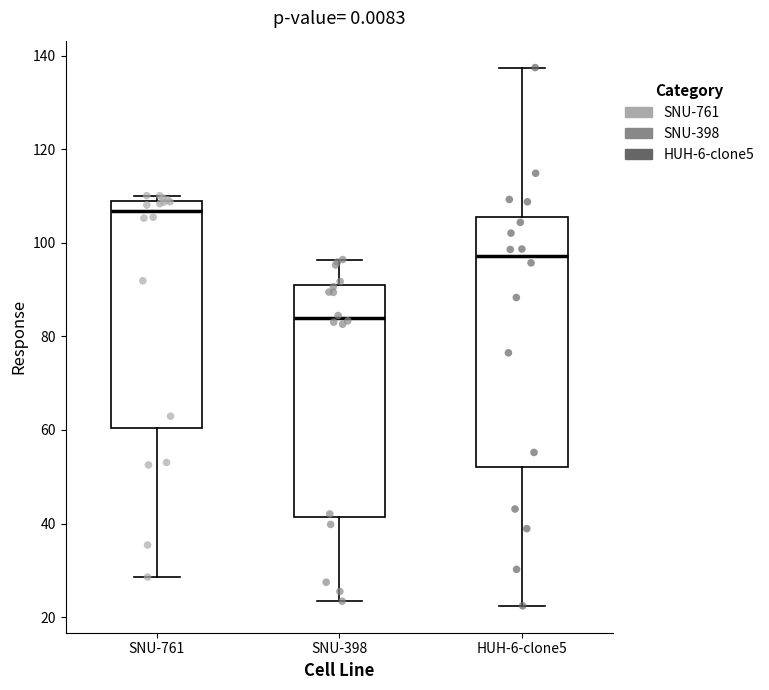

Which box's median line is the highest?

SNU-761